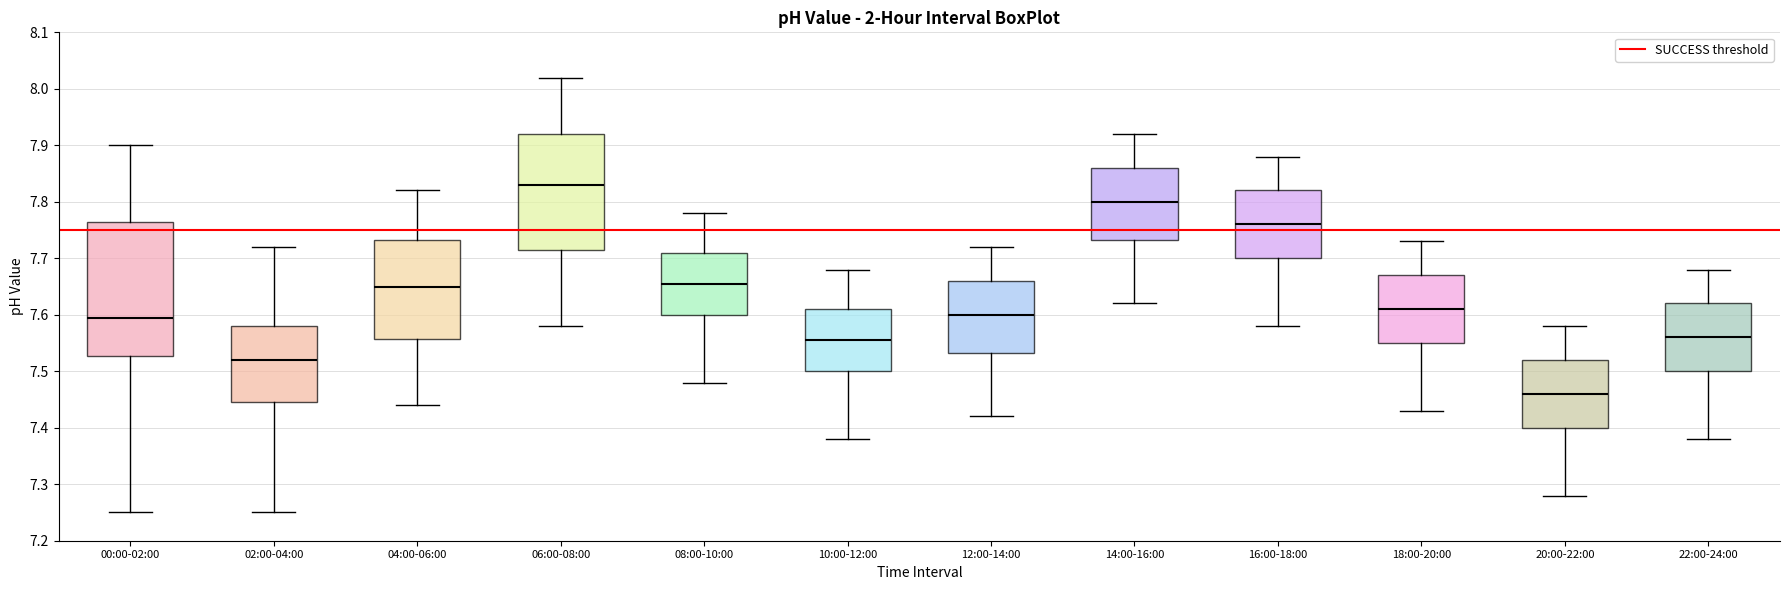

Where does the upper whisker of the box for 06:00-08:00 end on the y-axis? The values are not printed on the chart, so give them approximately, as read against the axis.

8.02